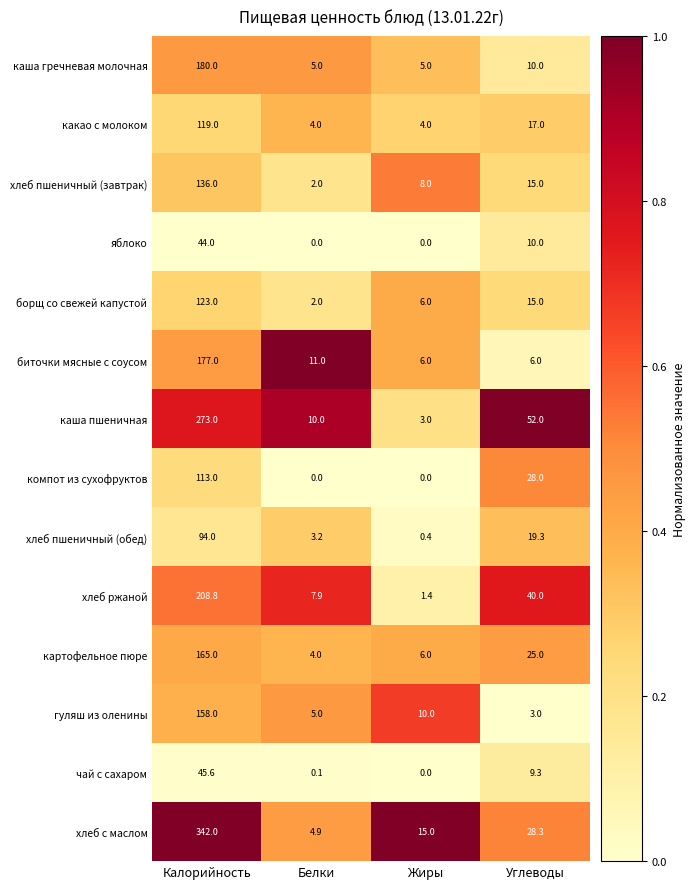

Is it true that каша пшеничная equals 3.0 at Жиры?

True